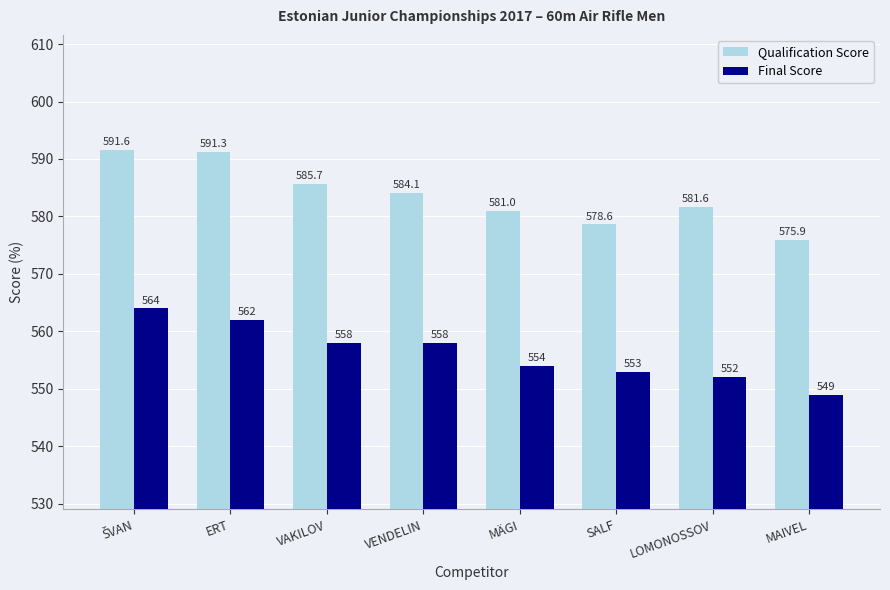

Reading right to left, extract all data points from this chart.

Qualification Score: 575.9	581.6	578.6	581.0	584.1	585.7	591.3	591.6
Final Score: 549.0	552.0	553.0	554.0	558.0	558.0	562.0	564.0